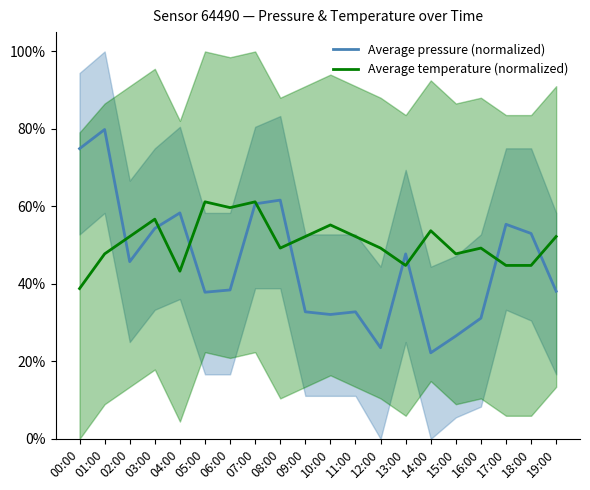

How many data points in Average temperature (normalized) are less than 52?

10